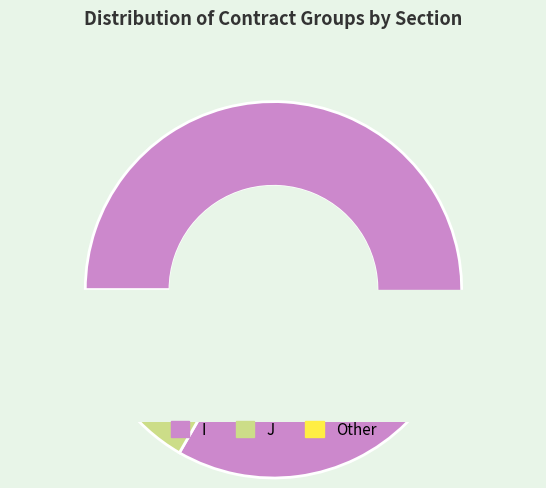

What is the total percentage of I and J?

97.2%